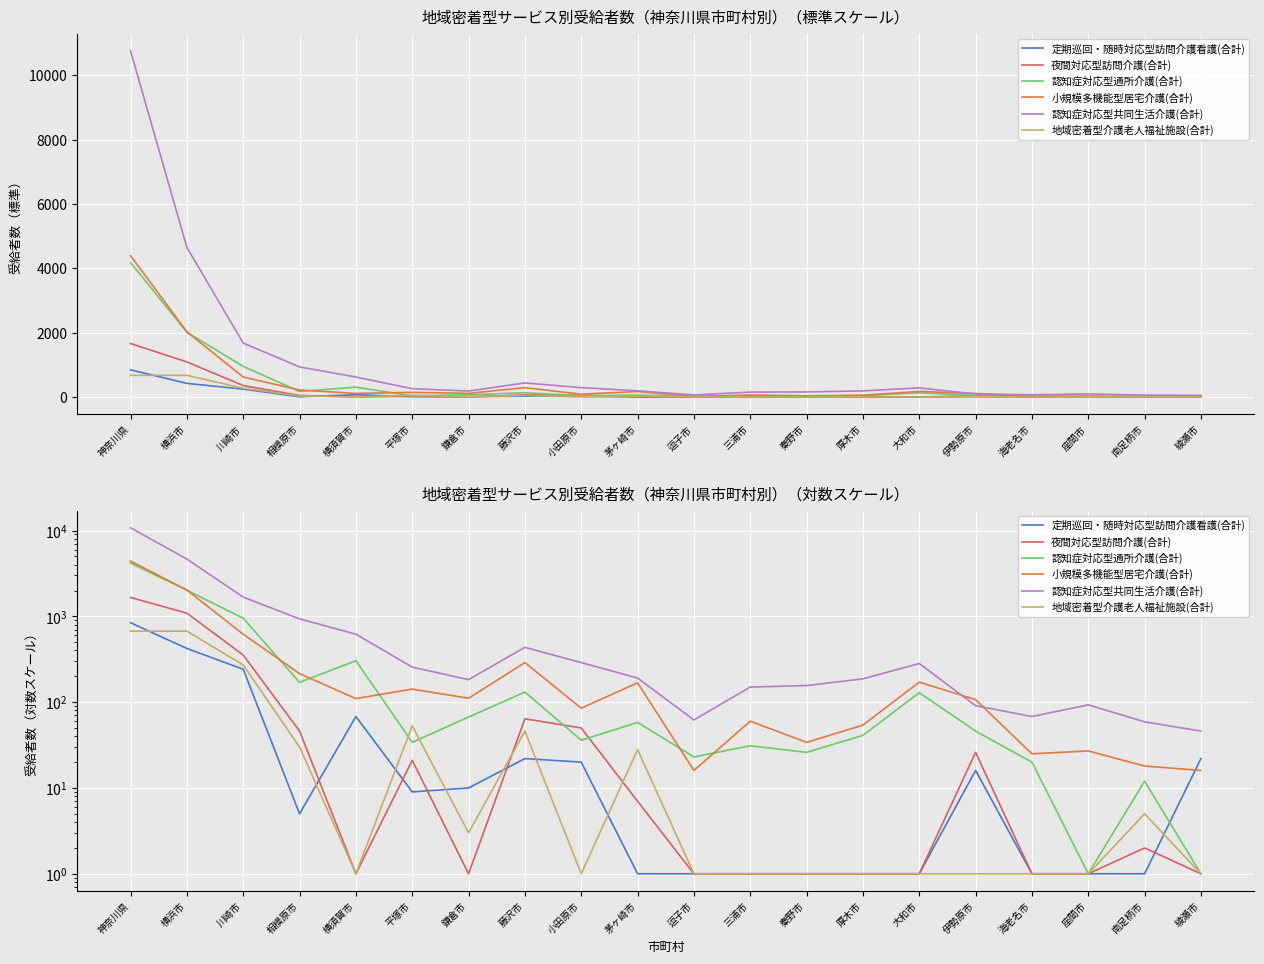

Which series has the widest spread of values?

認知症対応型共同生活介護(合計)